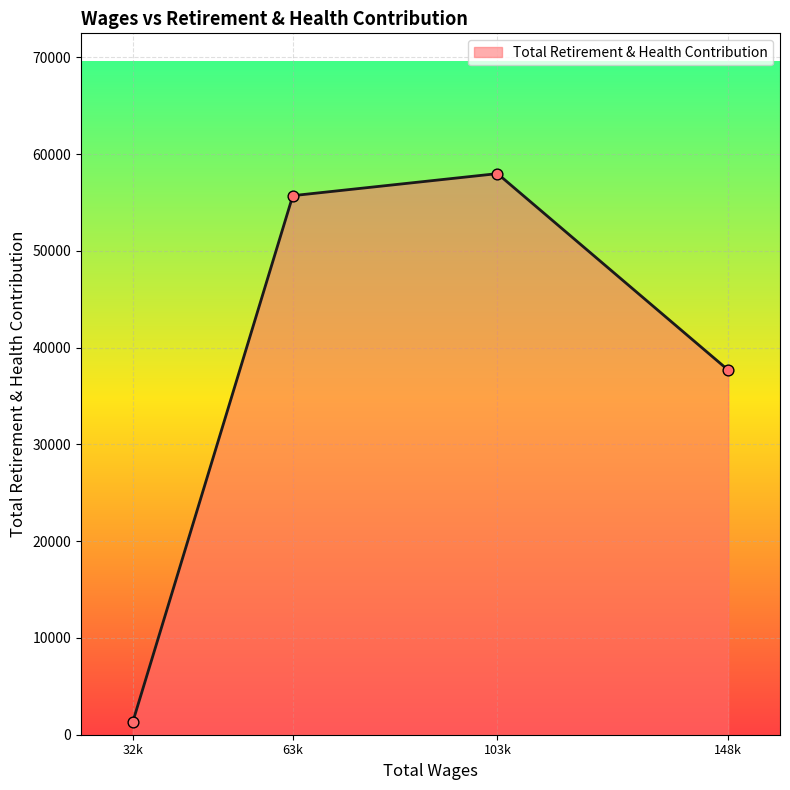

What is the change in value from 63k to 103k?

+2277